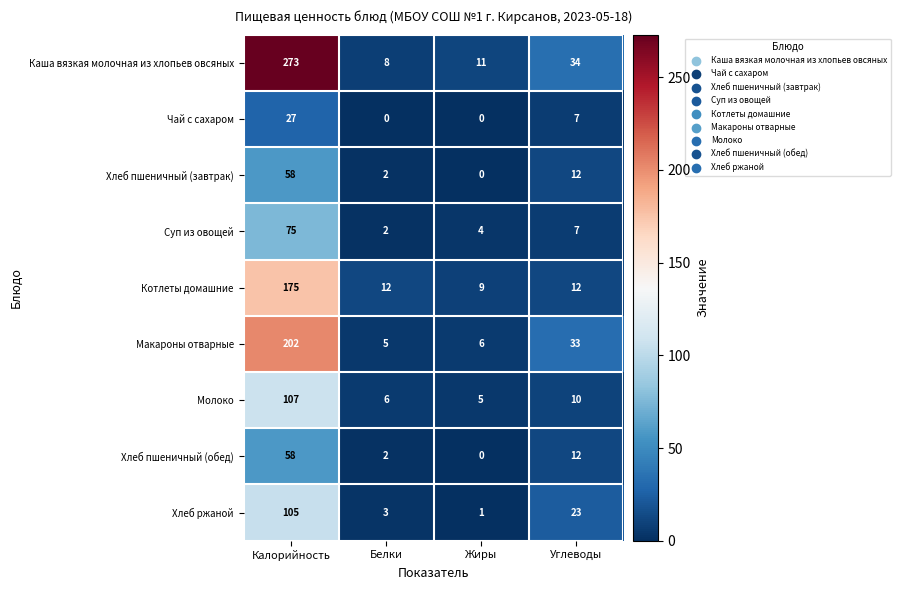

What is the maximum value shown in the chart?

273